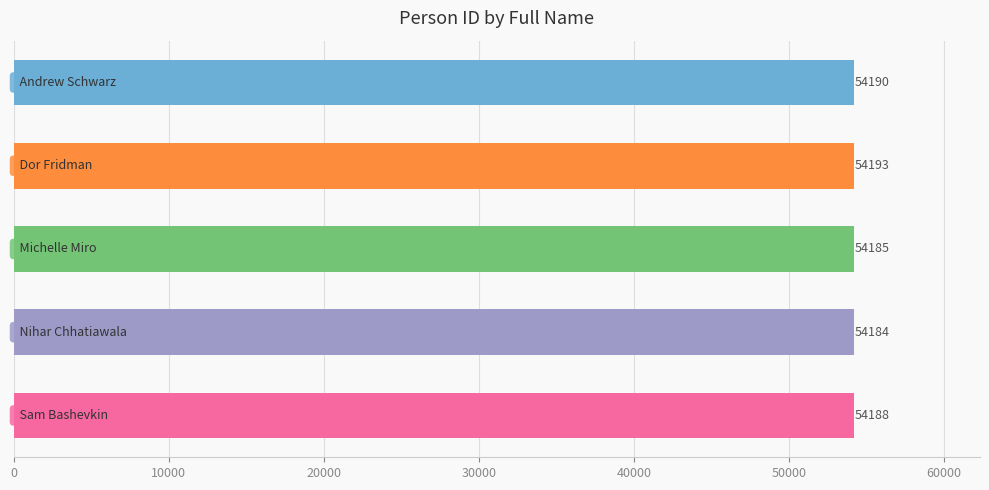

Count the number of categories in the chart.

5